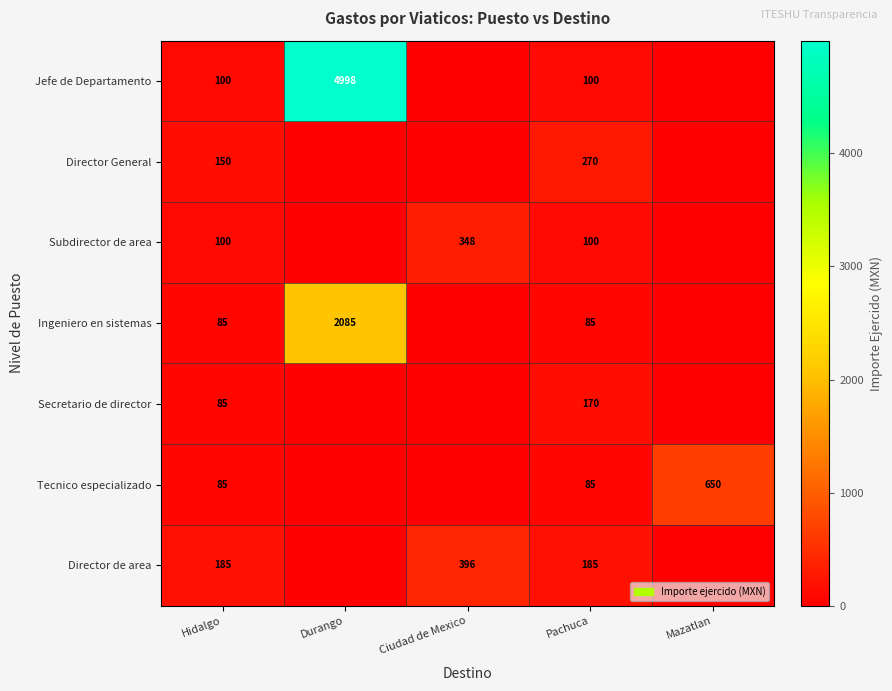

Is the value of Jefe de Departamento at Durango greater than the value of Ingeniero en sistemas at Durango?

Yes